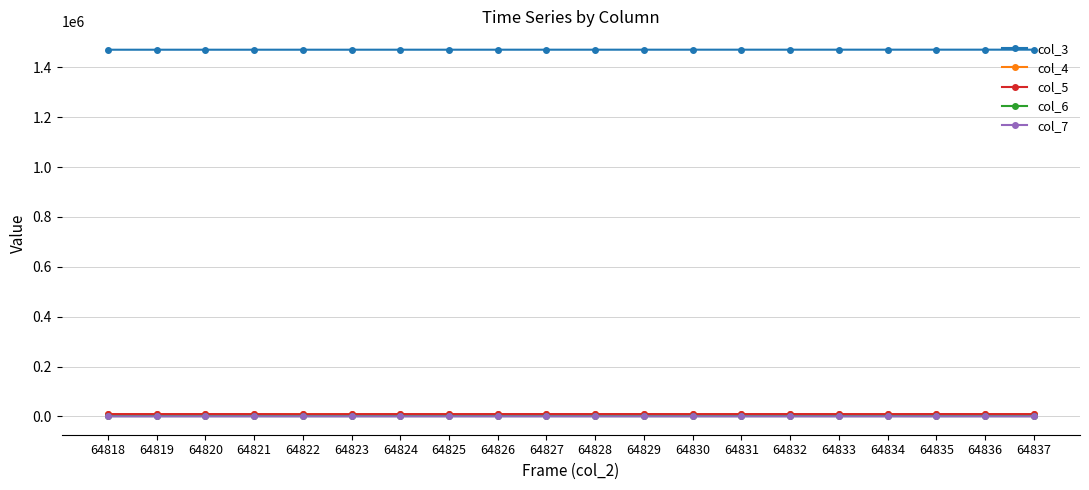

At how many categories does at least one series exceed 556753?

20